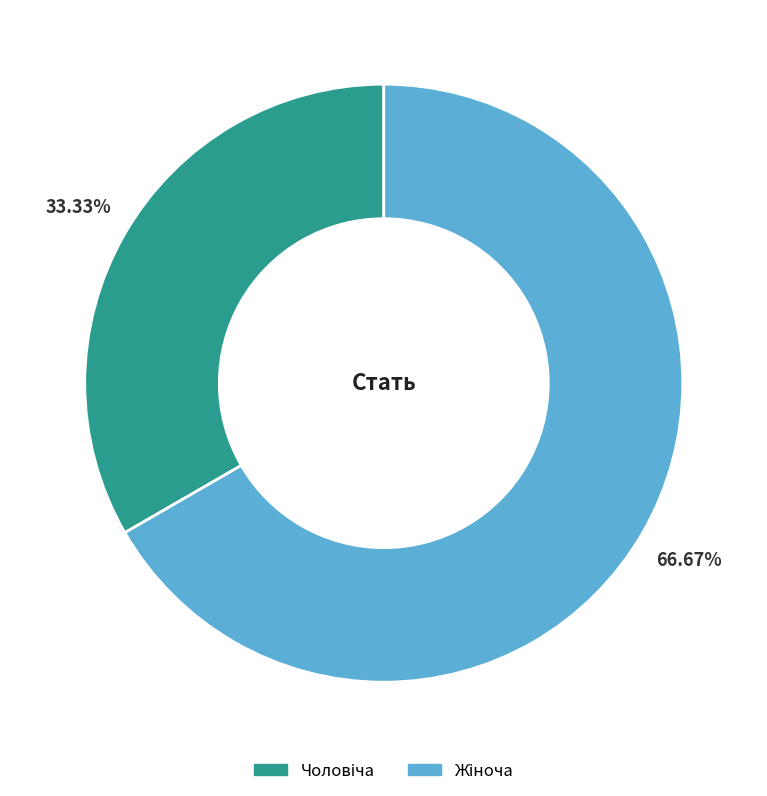

To the nearest percent, what is the combined percentage of Чоловіча and Жіноча?

100%